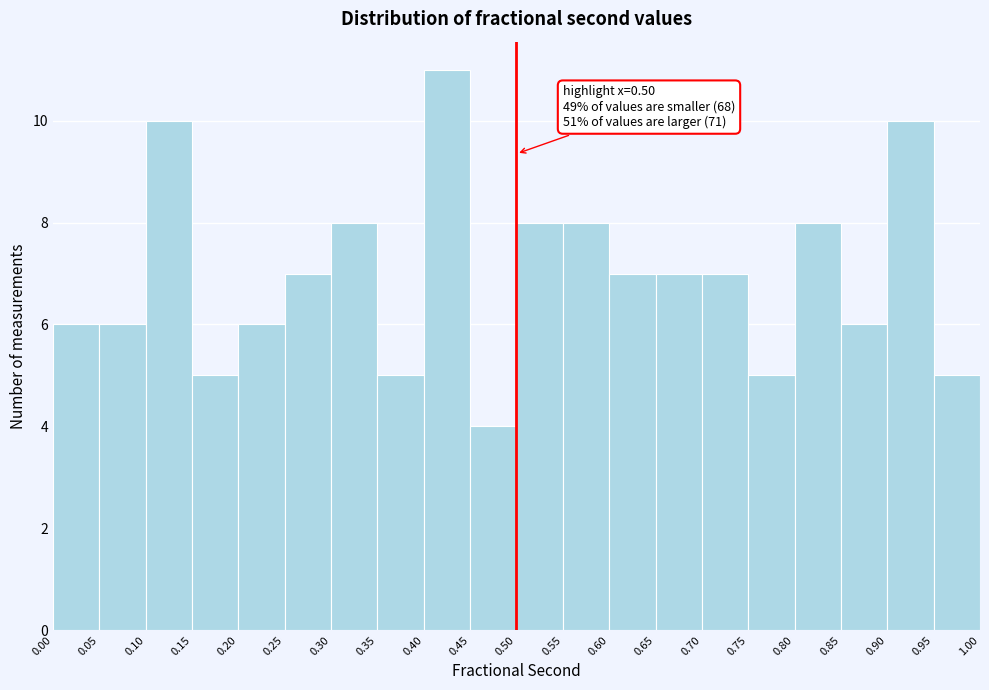

Over which range of the x-axis is the bar tallest?

0.40 to 0.45